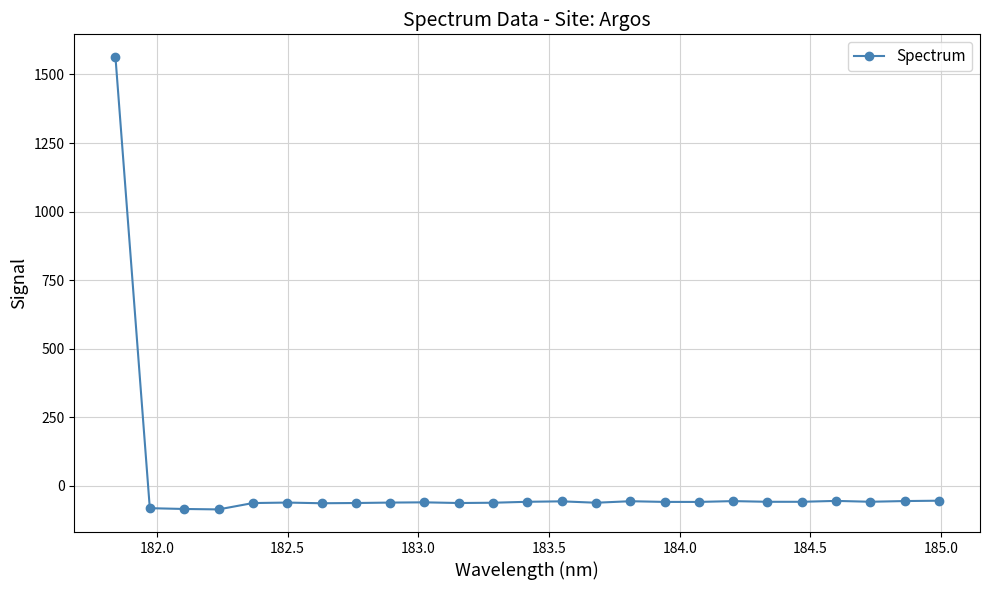

What is the smallest value displayed?

-85.5